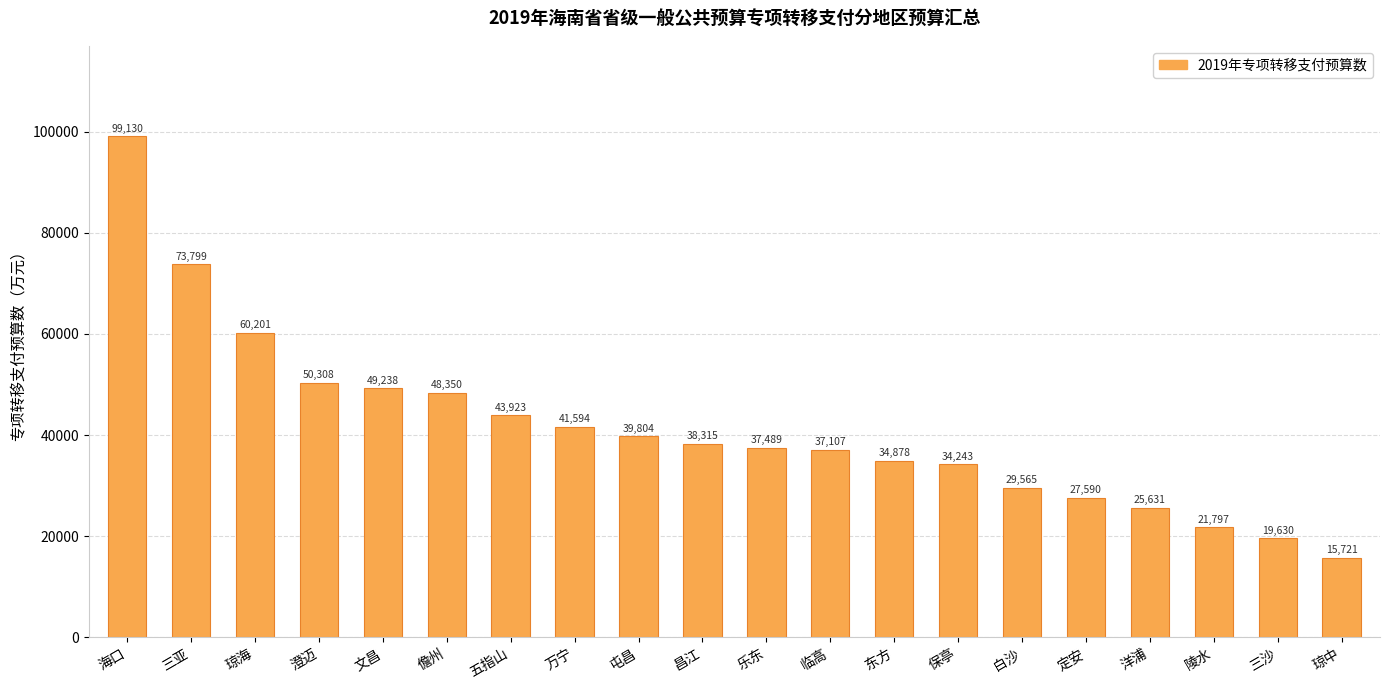

Read the value at 昌江, to the nearest 10.

38320